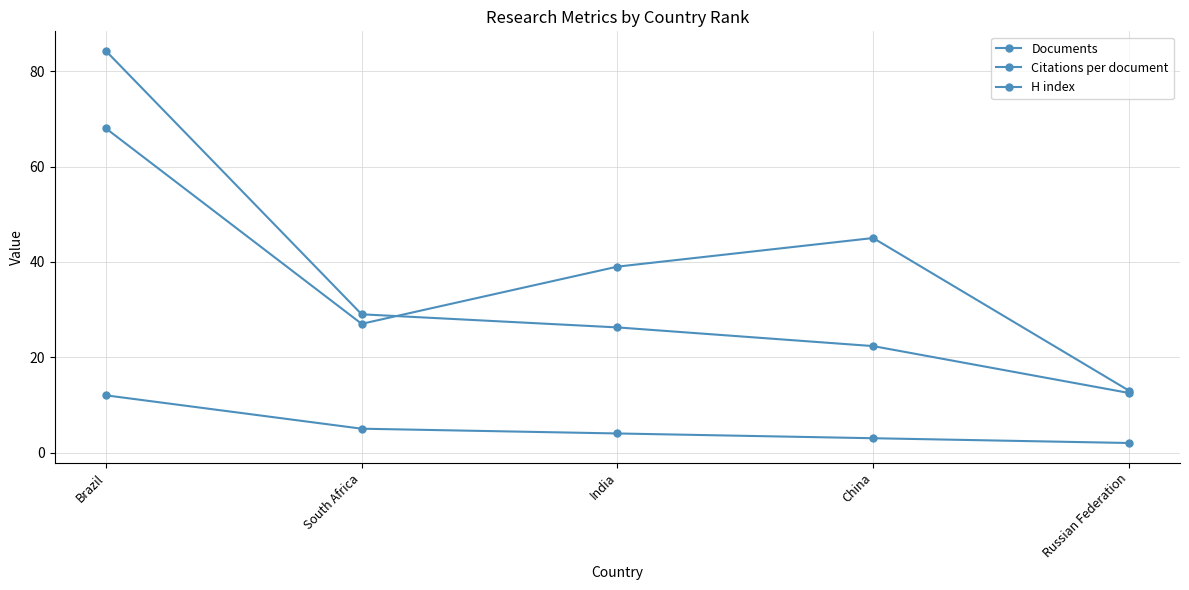

What is the difference between the highest and lowest values at Brazil?

72.2